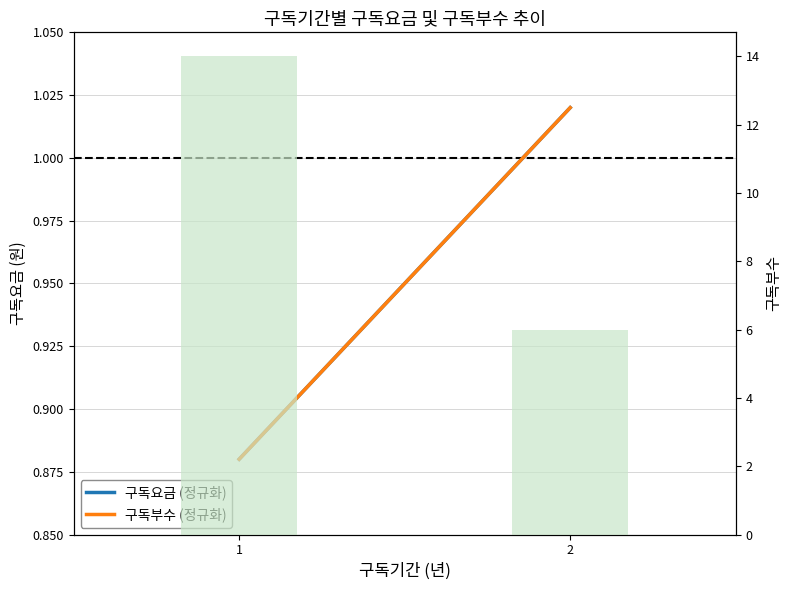

What is the minimum value shown in the chart?

0.9